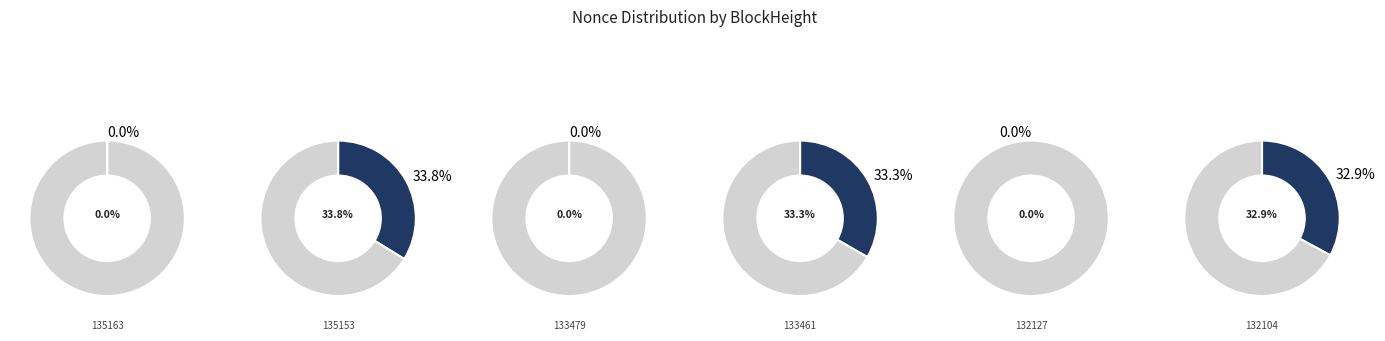

True or false: 133479 accounts for 1% of the total.

False